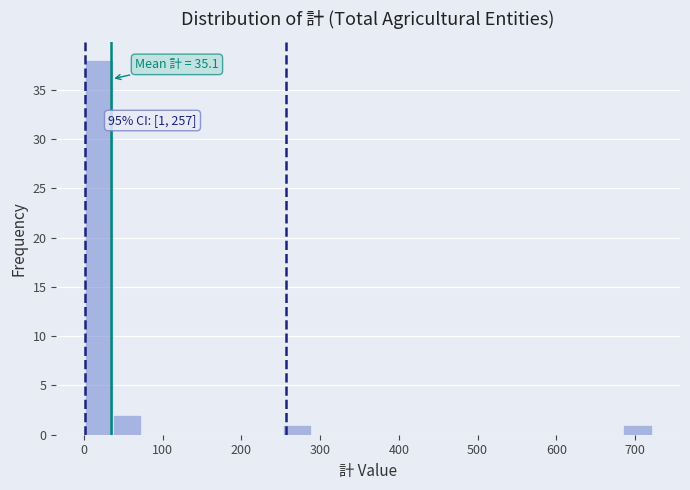

Around what value on the x-axis is the tallest bar? Give the approximate position of its centre, as read against the axis.

20